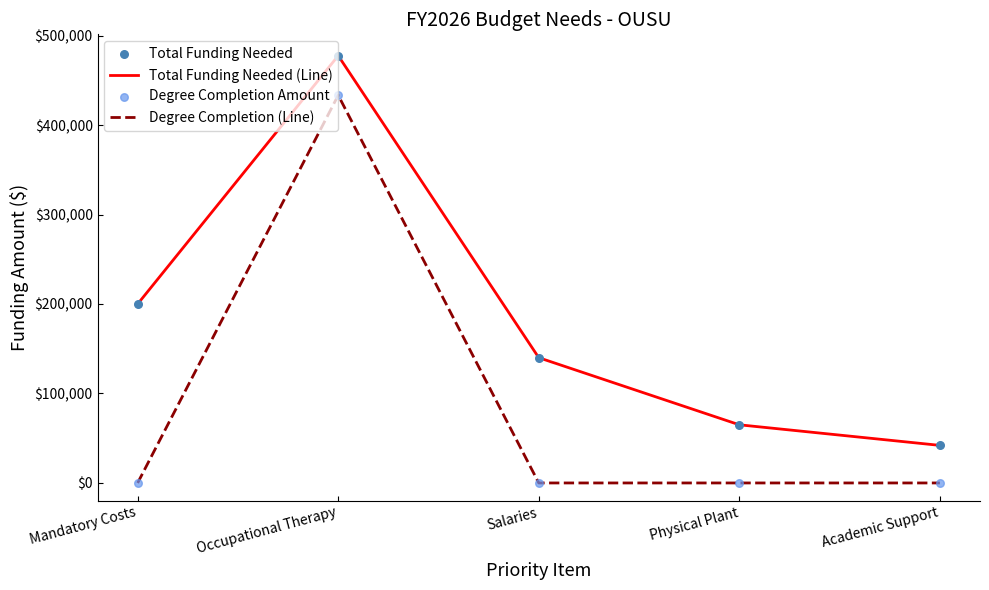

Which series has the largest total across all categories?

Total Funding Needed (Line)